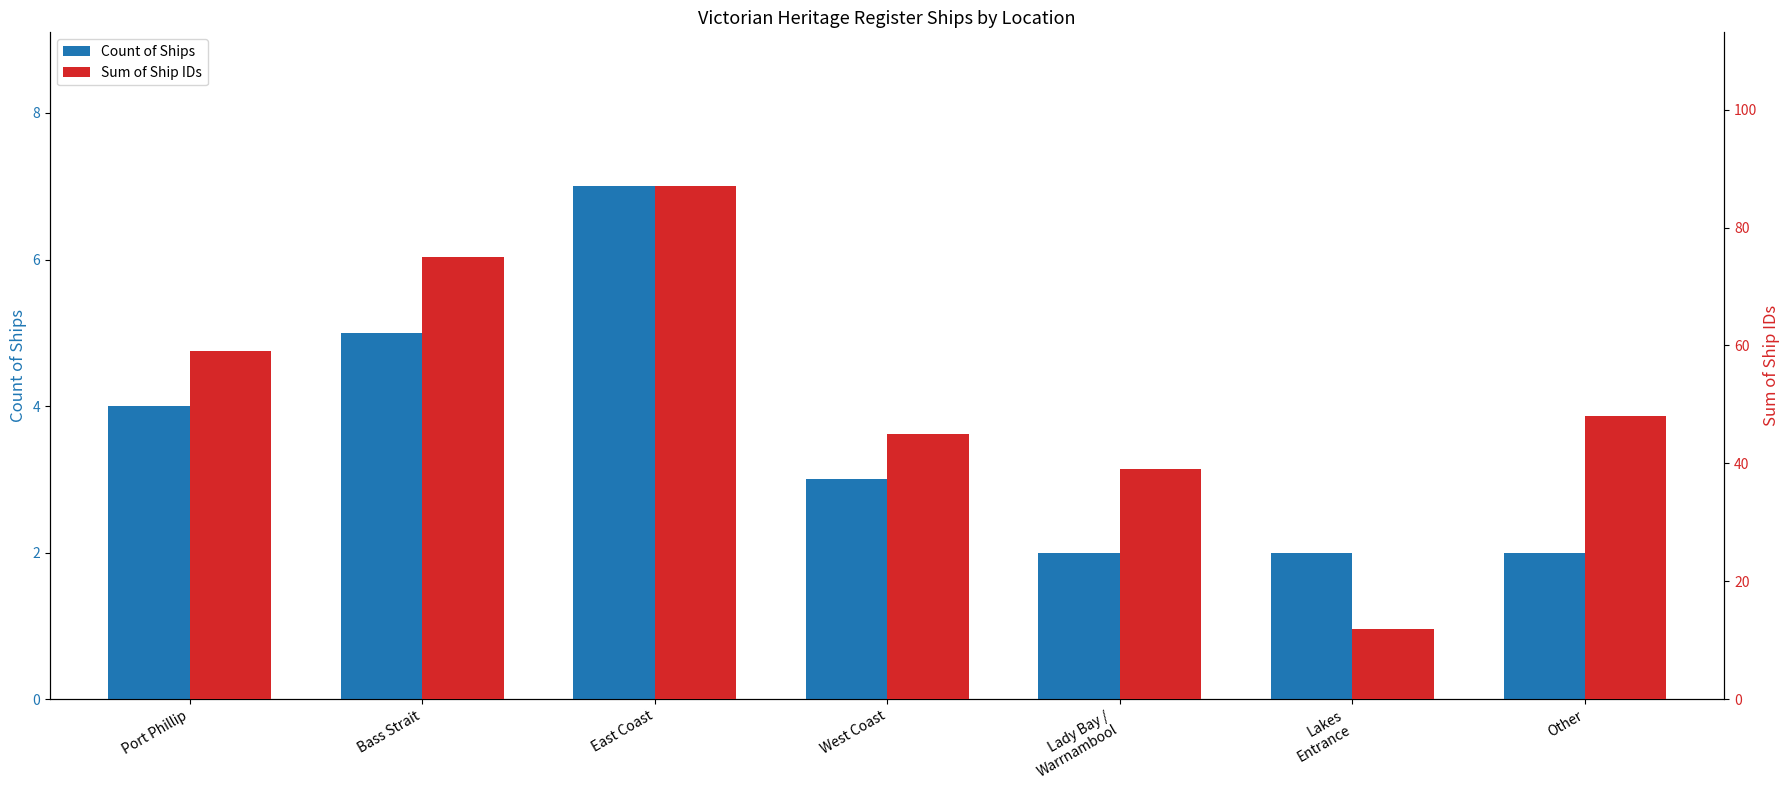

Which series has the largest total across all categories?

Sum of Ship IDs